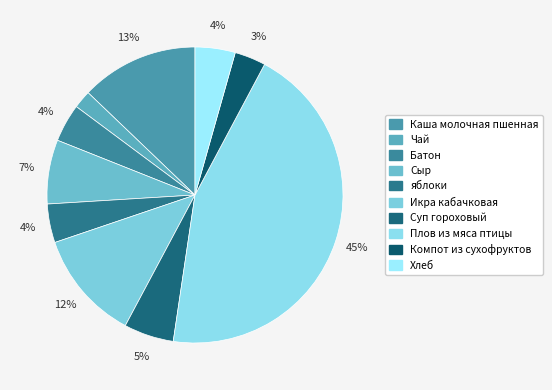

Is it true that Икра кабачковая is 22% of the pie?

False